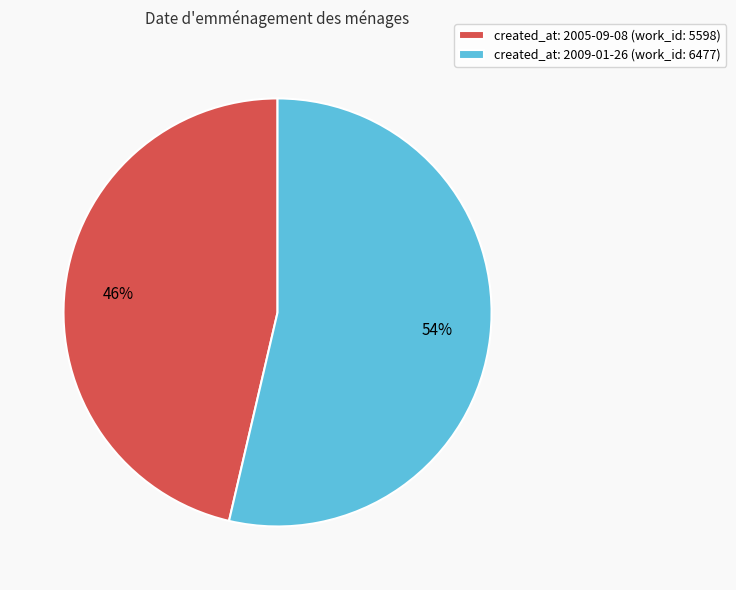

Which category accounts for the majority?

created_at: 2009-01-26 (work_id: 6477)